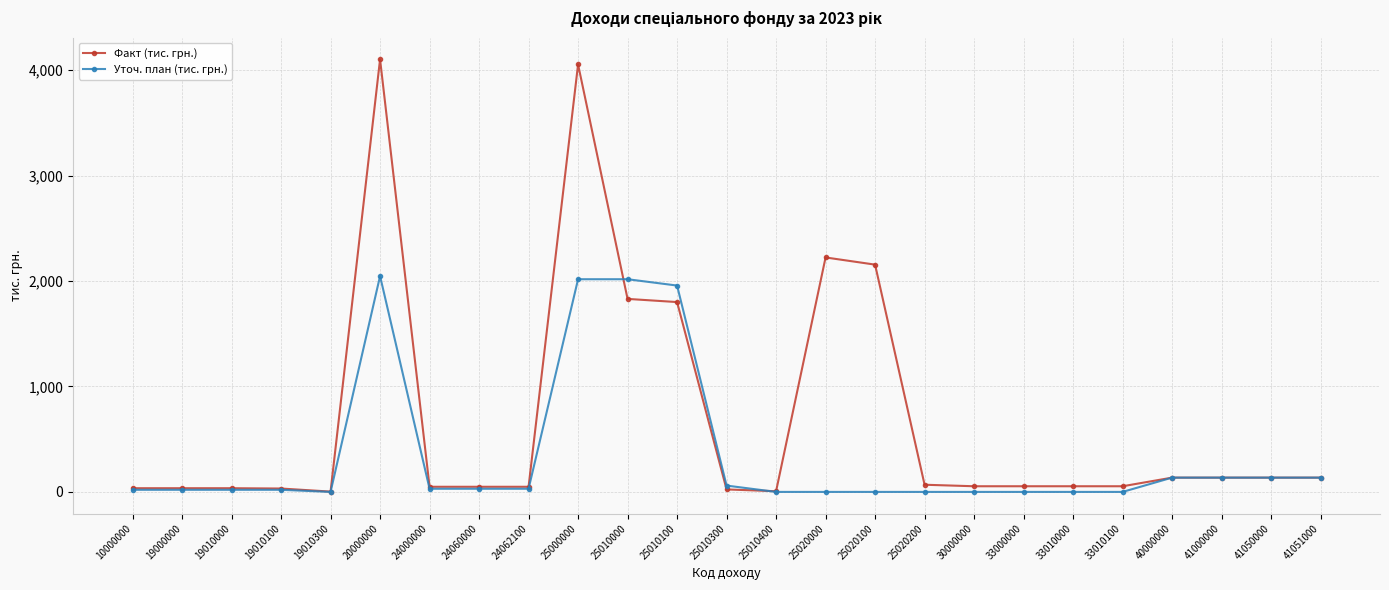

List the series in order of their overall mean, highest first.

Факт (тис. грн.), Уточ. план (тис. грн.)